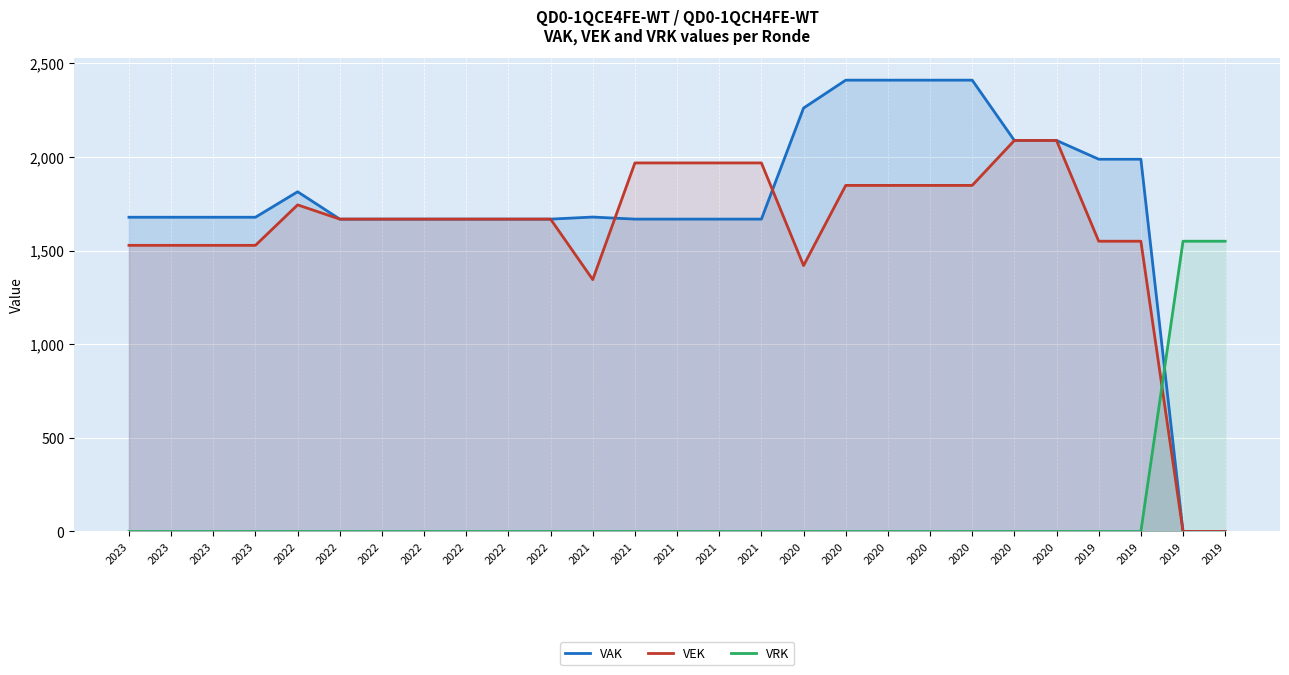

What value does the VAK series have at 2022?

1814